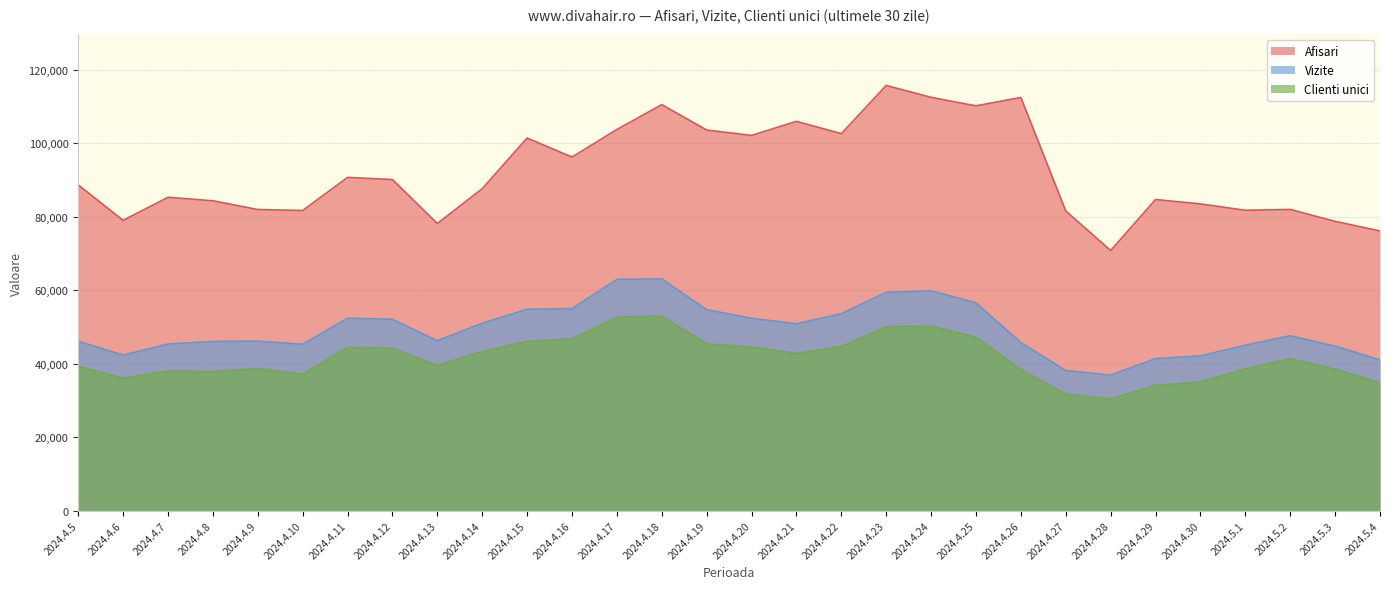

At which label does Clienti unici first exceed 41363?

2024.4.11